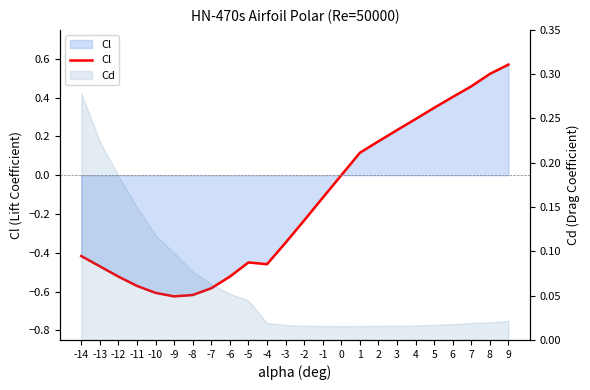

What is the difference between the second highest and minimum values?

1.1